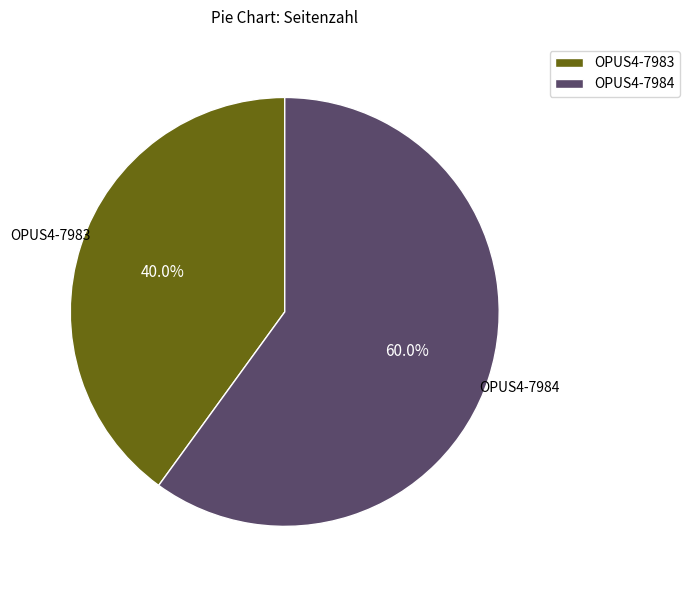

What percentage is NOT represented by OPUS4-7984?

40.0%